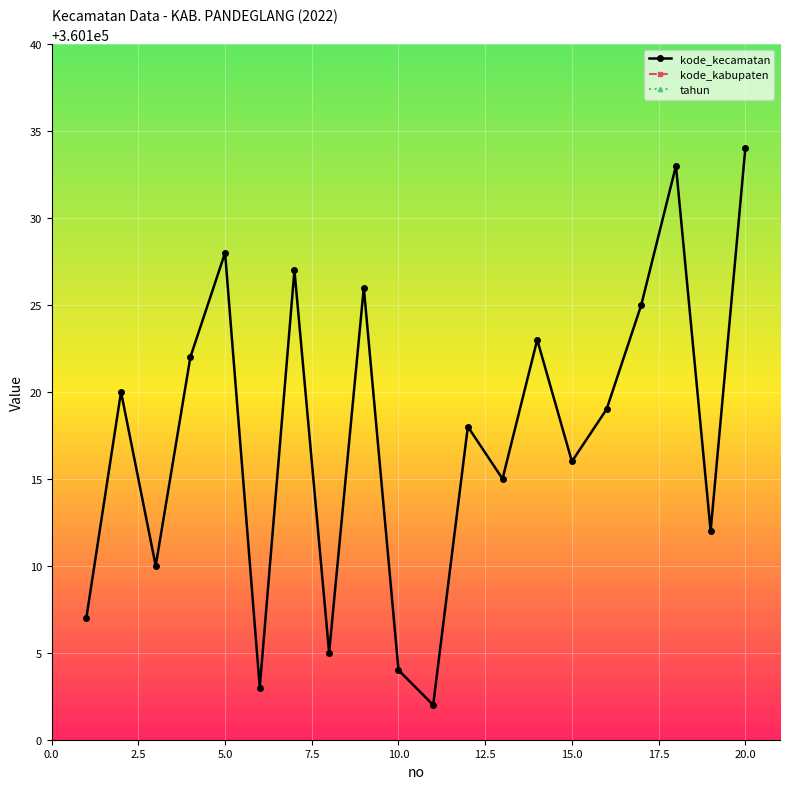

What is the minimum value for kode_kecamatan?

360102